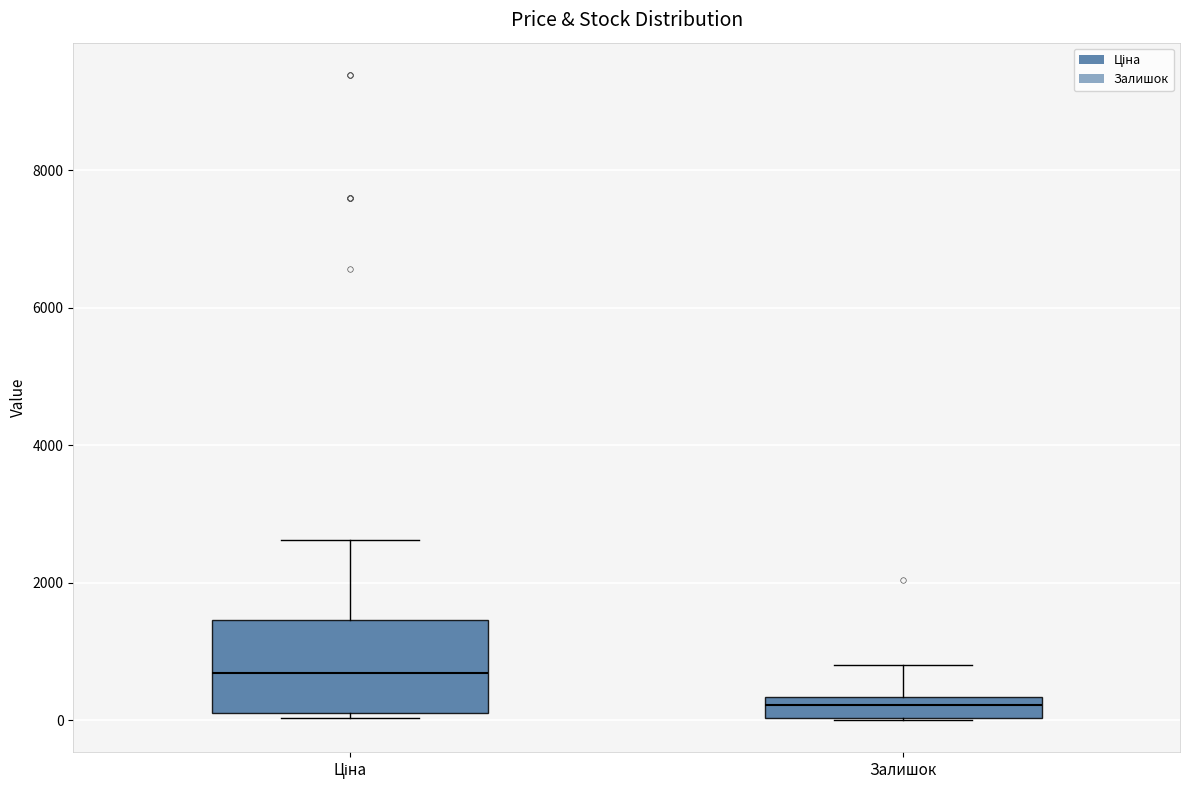

Reading left to right, read every box against the y-axis: the position of its median line, the range the box covers, and the ends of its whiskers. The values are not printed on the chart, so give them approximately, as read against the axis.

Ціна: median 600, box 0 to 1400, whiskers 0 (just below the box's lower edge) to 2600
Залишок: median 200, box 0 to 400, whiskers 0 to 800